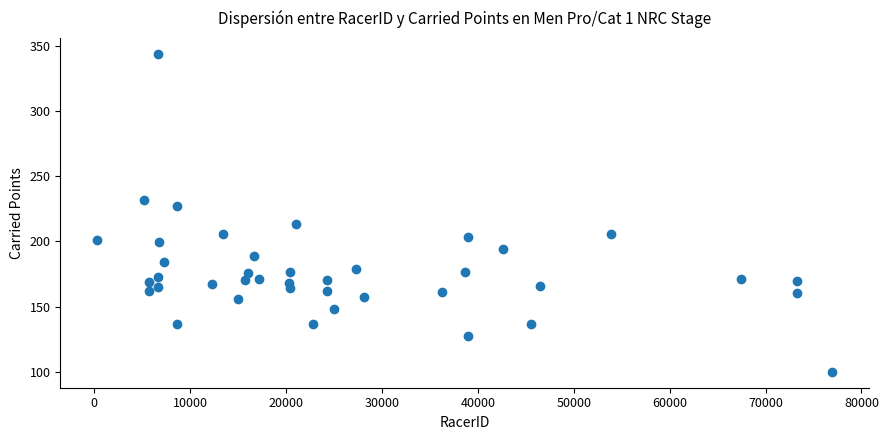

What is the range of Y values (max minus min)?

243.7